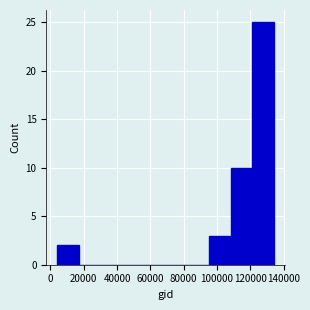

Reading left to right, transcribe this chart: for each bar, give the range it covers on the x-axis and its height. Neither the bar edges nor the heights are printed on the chart, so give them approximately, as read against the axes.

4000 to 18000: 2
18000 to 30000: 0
30000 to 44000: 0
44000 to 56000: 0
56000 to 70000: 0
70000 to 82000: 0
82000 to 96000: 0
96000 to 108000: 3
108000 to 122000: 10
122000 to 134000: 25